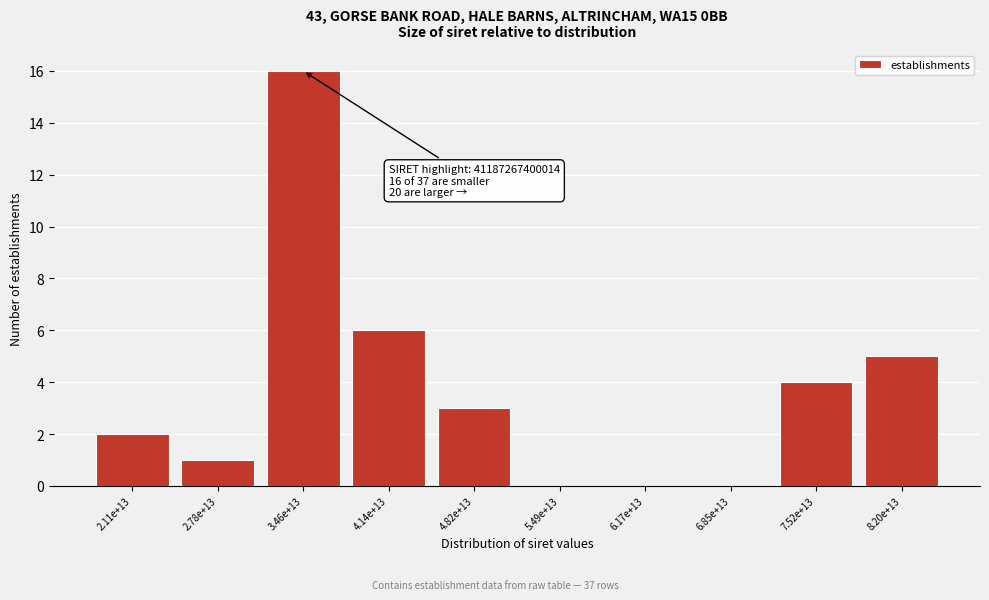

Reading right to left, list all the values displayed in this chart.

8.20e+13=5	7.52e+13=4	6.85e+13=0	6.17e+13=0	5.49e+13=0	4.82e+13=3	4.14e+13=6	3.46e+13=16	2.78e+13=1	2.11e+13=2